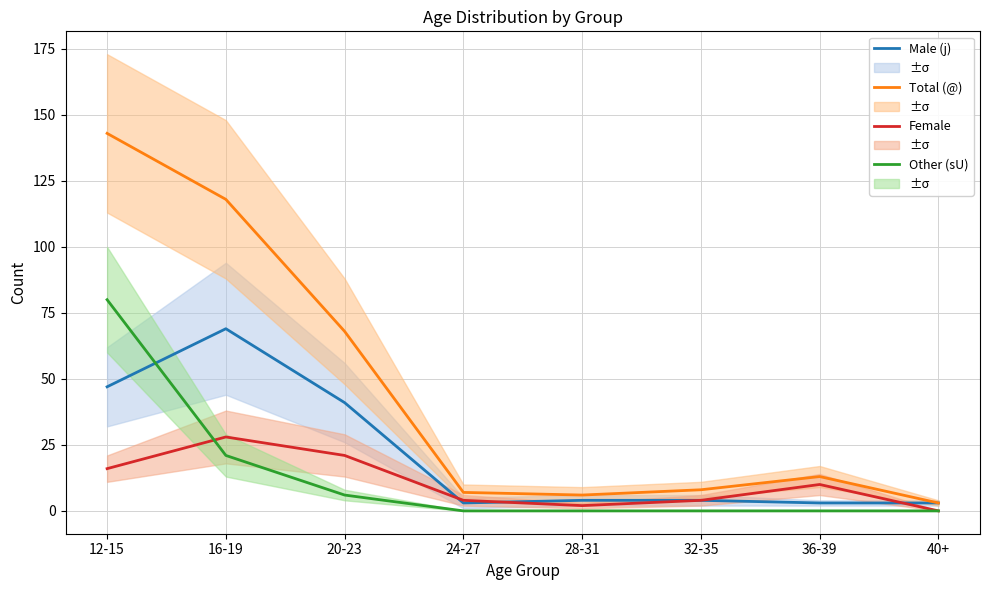

Which series has the largest range (max minus min)?

Total (@)